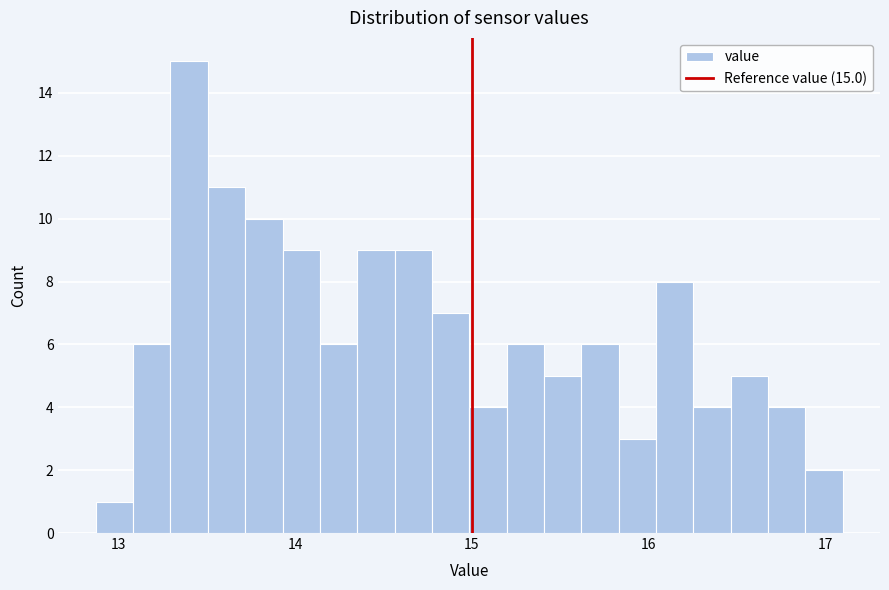

Around what value on the x-axis is the tallest bar? Give the approximate position of its centre, as read against the axis.

13.4